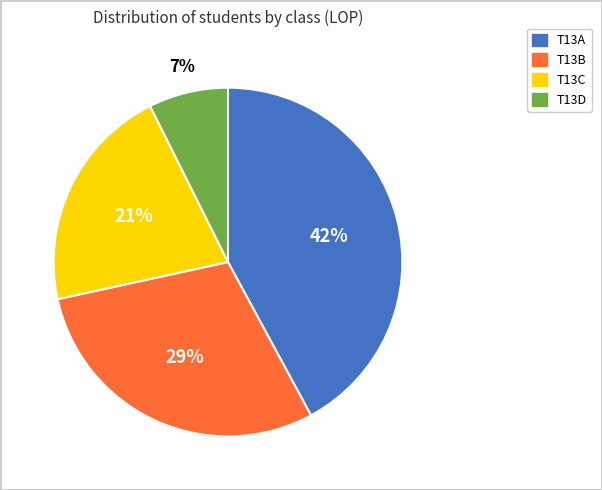

To the nearest percent, what is the average slice percentage?

25%